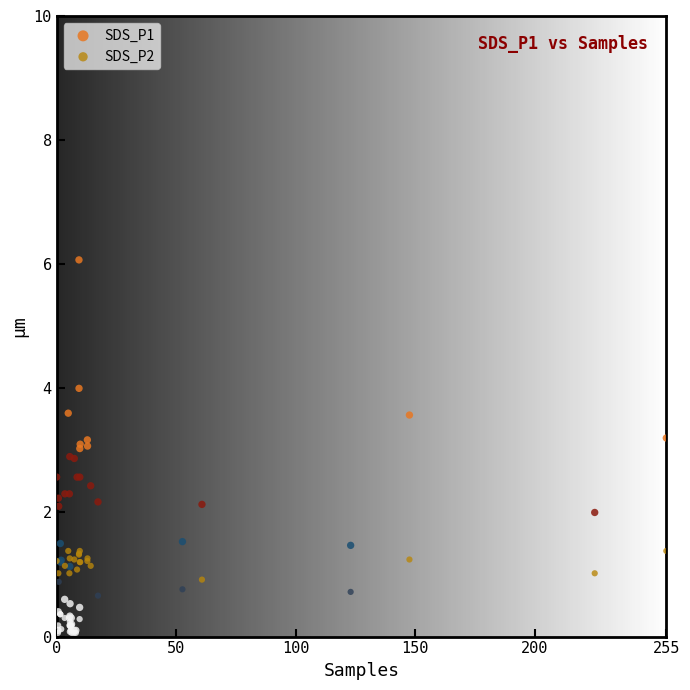

Which series reaches the maximum Y coordinate?

SDS_P1